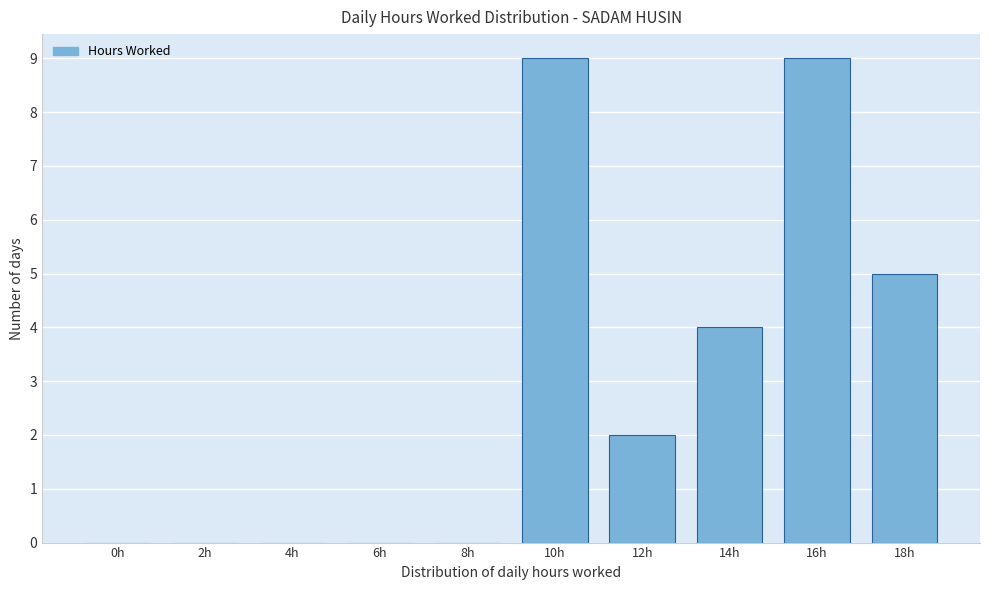

Reading left to right, extract all data points from this chart.

0h=0	2h=0	4h=0	6h=0	8h=0	10h=9	12h=2	14h=4	16h=9	18h=5